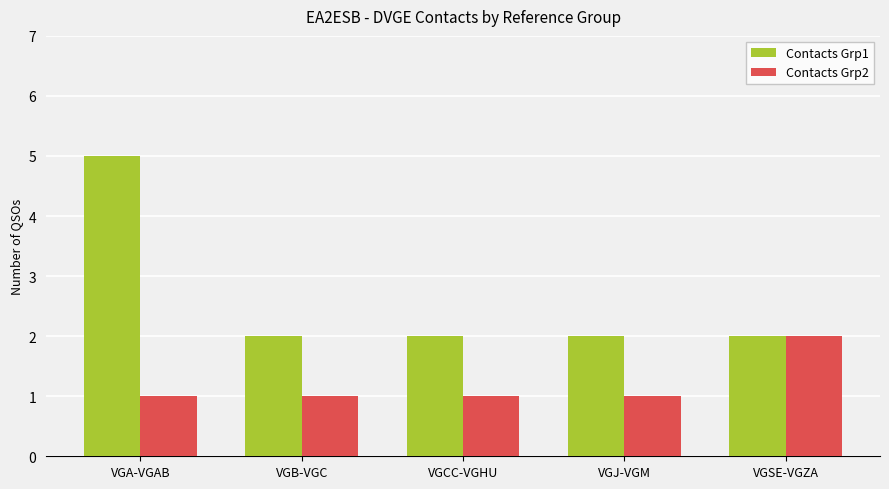

What is the sum of the Contacts Grp1 values at VGA-VGAB and VGCC-VGHU?

7